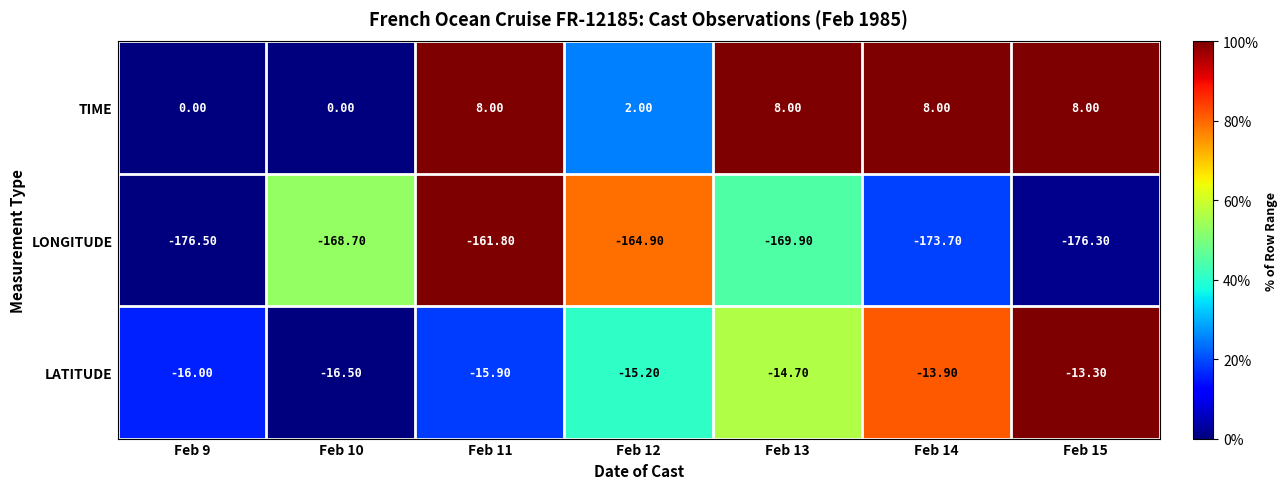

Count the number of categories in the chart.

7